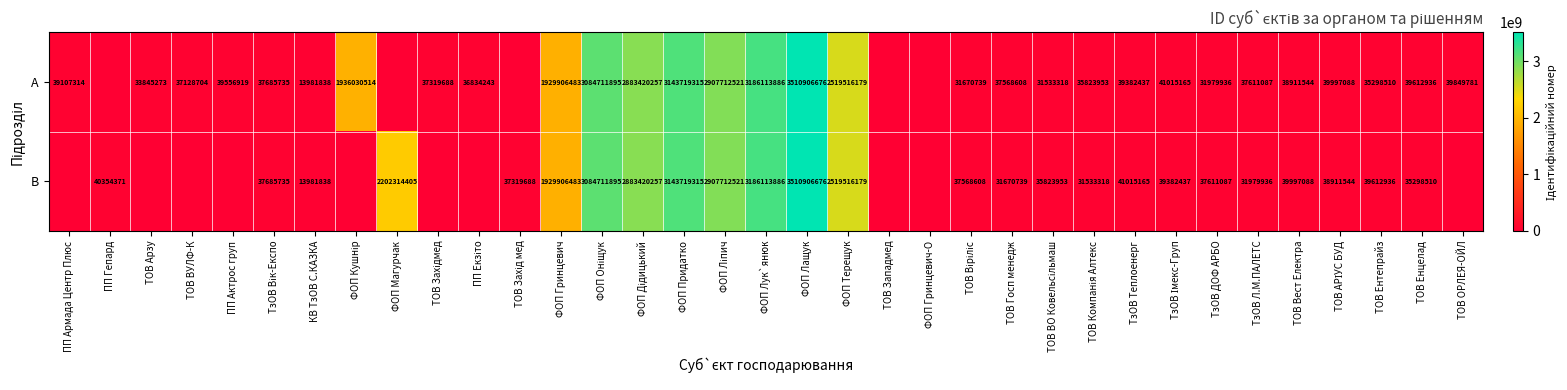

True or false: А has a value of 1340395814 at ФОП Гринцевич.

False